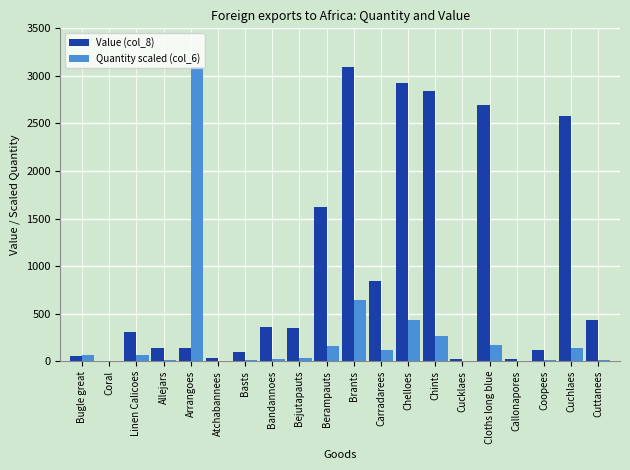

What is the sum of all Quantity scaled (col_6) values?

5287.7